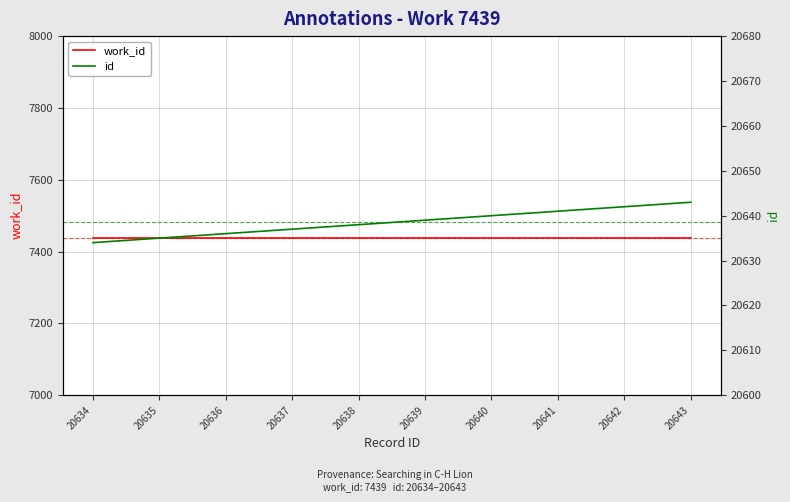

Reading left to right, list all the values displayed in this chart.

work_id: 20634=7439	20635=7439	20636=7439	20637=7439	20638=7439	20639=7439	20640=7439	20641=7439	20642=7439	20643=7439
id: 20634=20634	20635=20635	20636=20636	20637=20637	20638=20638	20639=20639	20640=20640	20641=20641	20642=20642	20643=20643